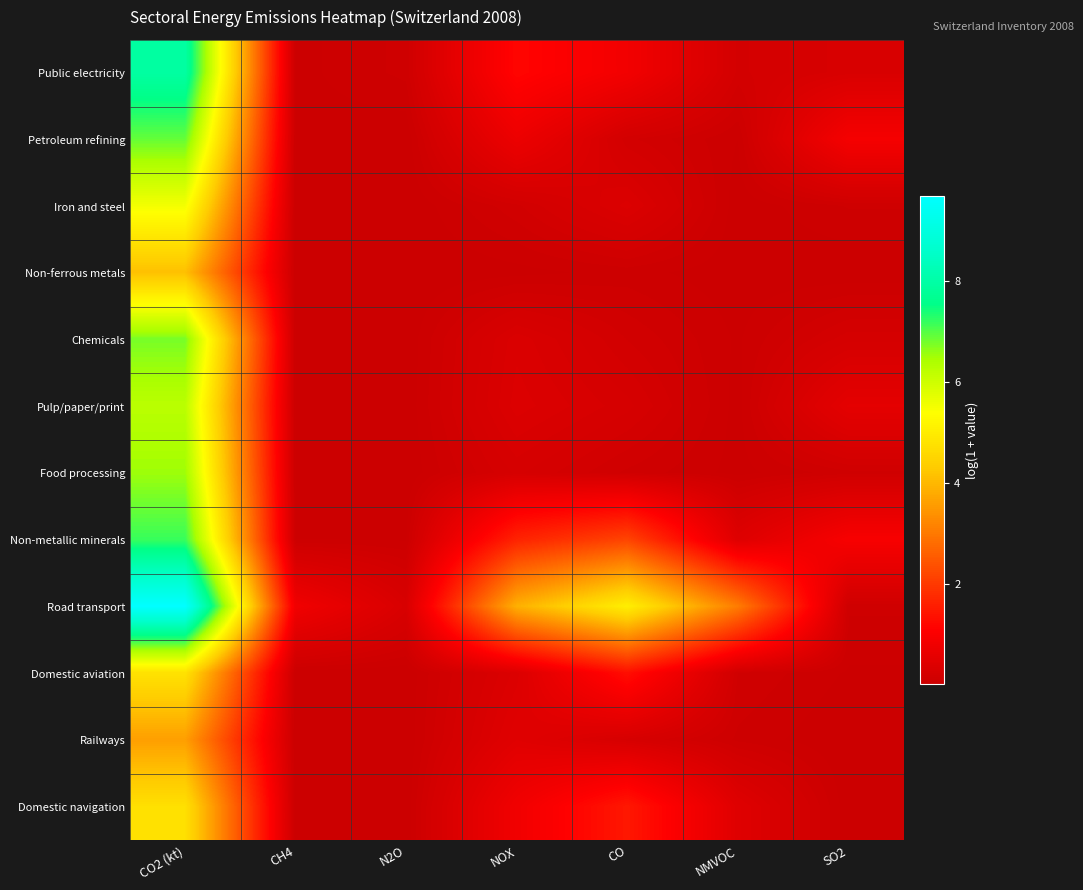

Which has a higher value, NMVOC or SO2?

SO2